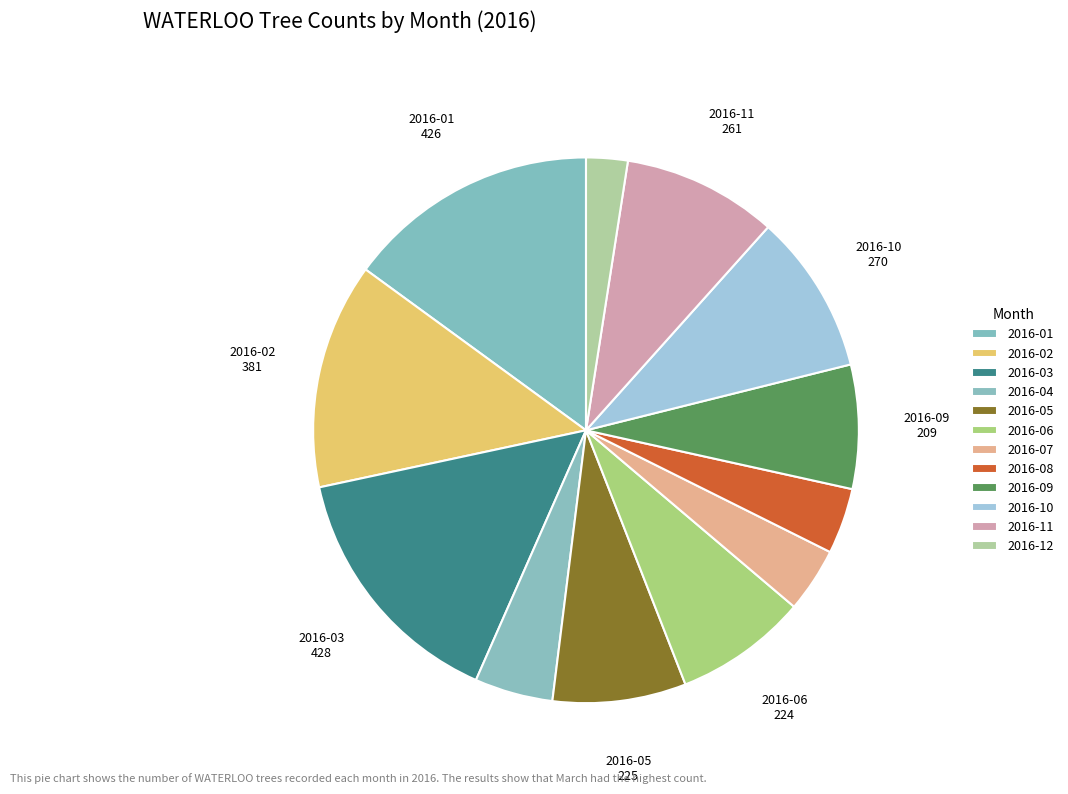

The 2016-01 slice represents 26% of the pie. True or false?

False